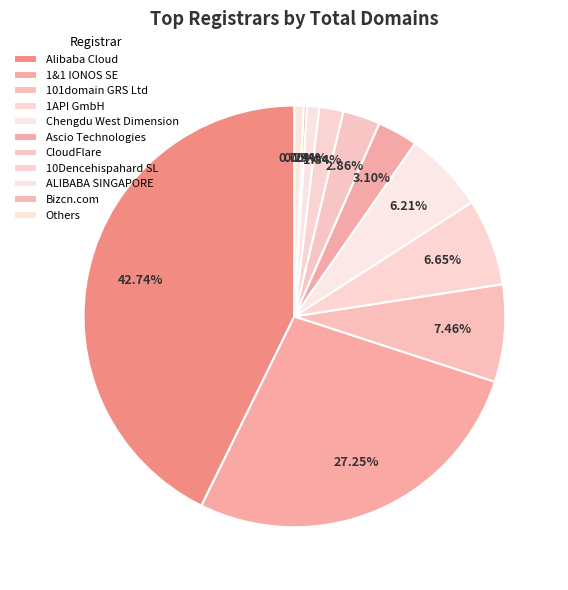

Is there a majority slice in this chart?

No